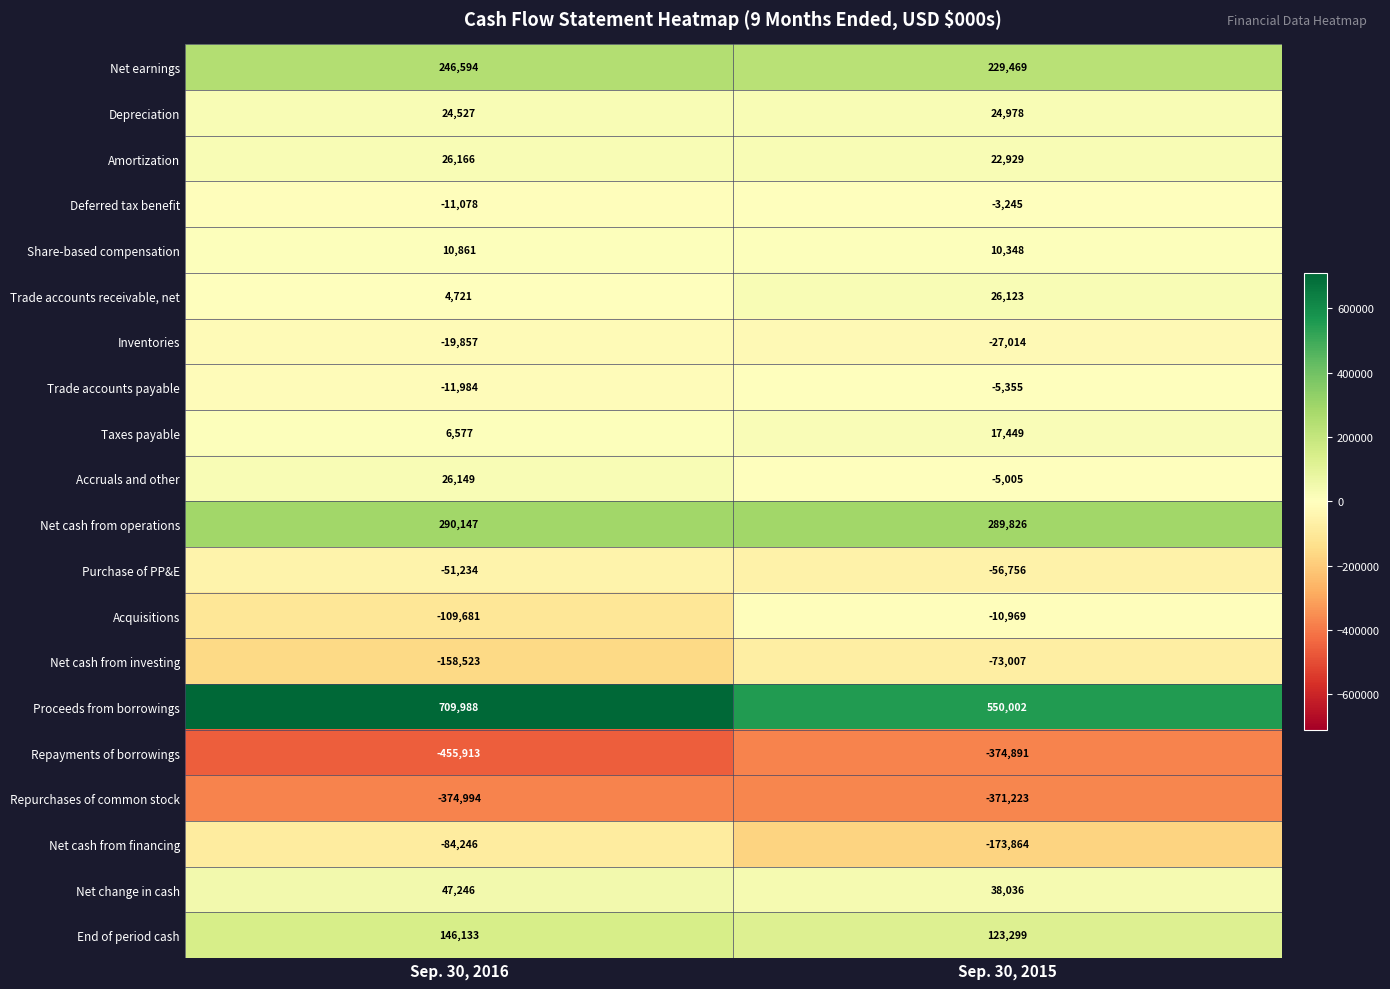

Which series has the largest range (max minus min)?

Proceeds from borrowings